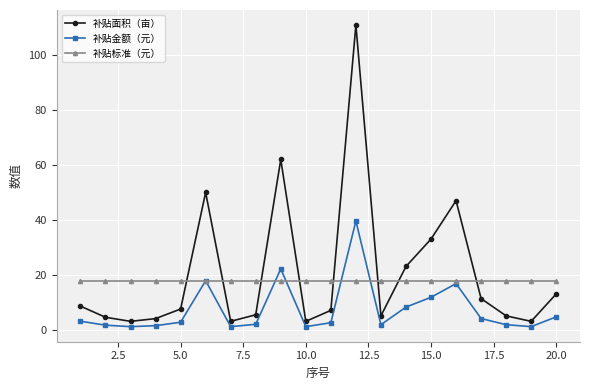

List the series in order of their peak value, highest first.

补贴面积（亩）, 补贴金额（元）, 补贴标准（元）